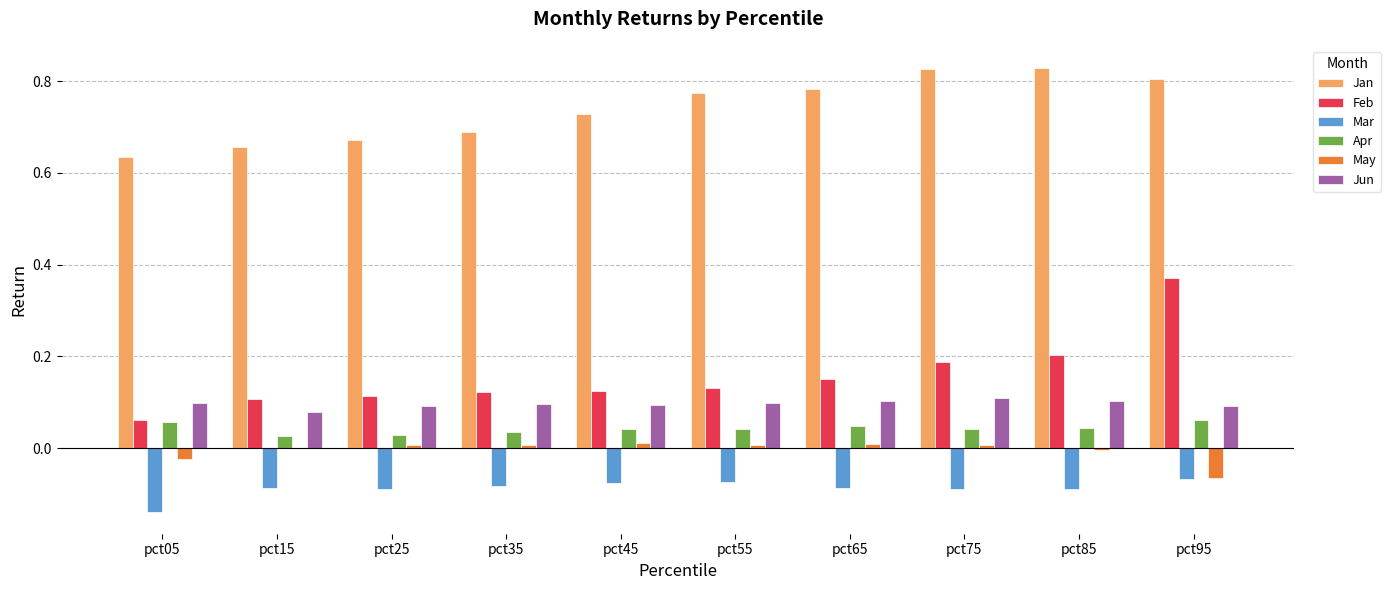

The value of Jun at pct15 is 0.0. True or false?

False